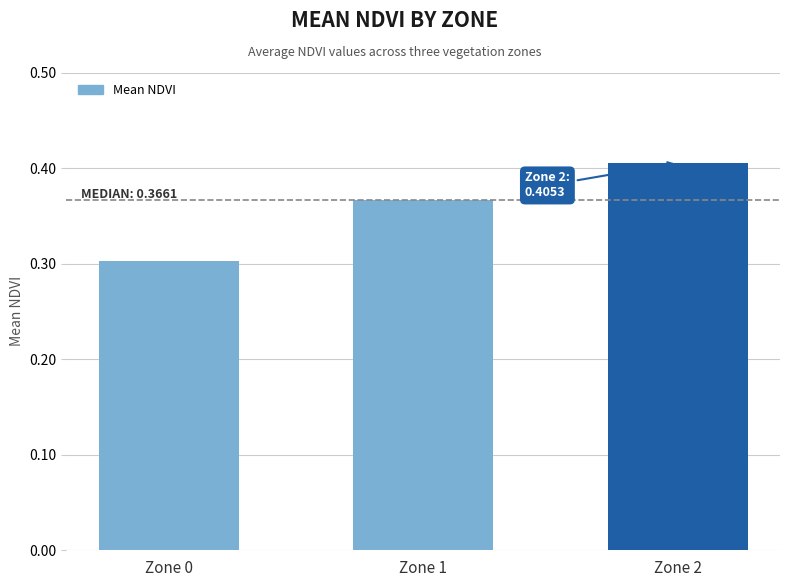

How many categories are shown in the chart?

3